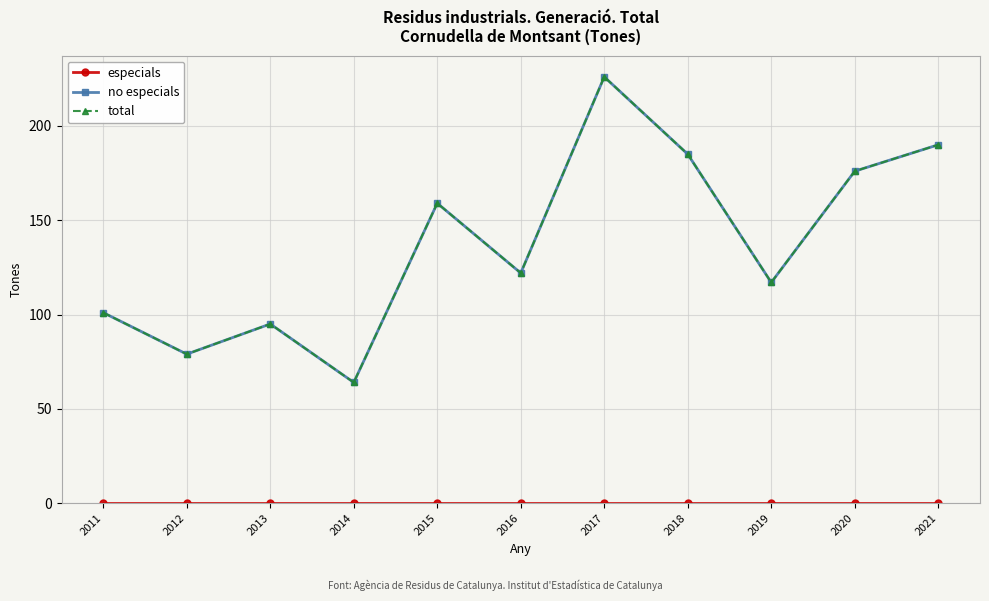

Which series has the largest total across all categories?

no especials